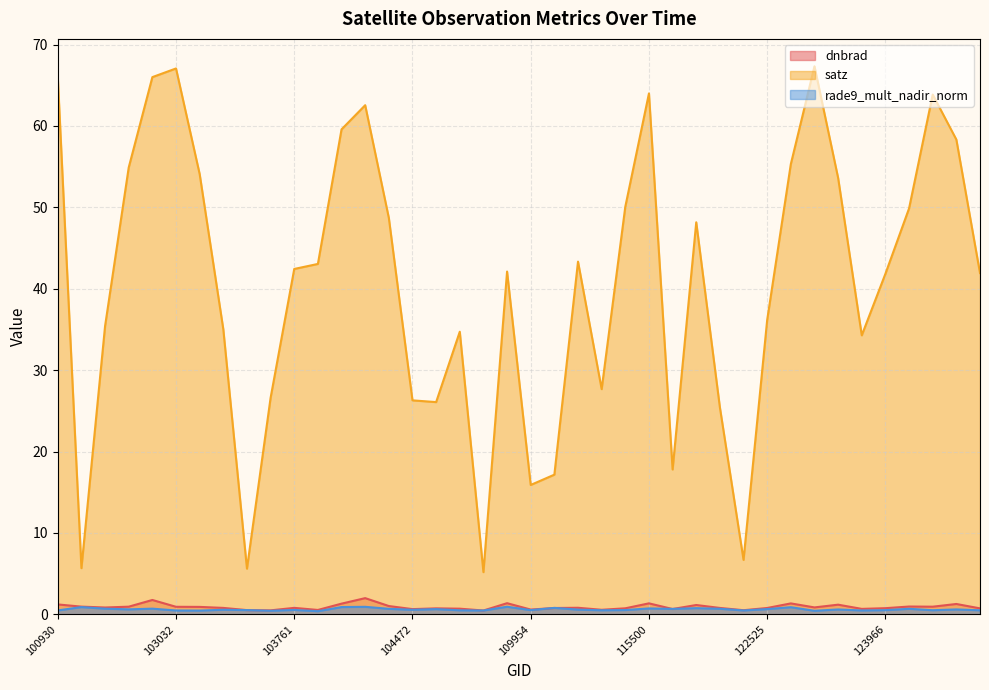

Reading left to right, transcribe all the data shown in this chart.

dnbrad: 1.2	0.9	0.8	0.9	1.8	0.9	0.9	0.8	0.5	0.5	0.8	0.5	1.3	2.0	1.0	0.6	0.7	0.7	0.5	1.4	0.6	0.8	0.8	0.6	0.7	1.3	0.7	1.1	0.8	0.5	0.8	1.3	0.8	1.2	0.7	0.8	1.0	0.9	1.3	0.7
satz: 66.0	5.7	35.4	54.9	66.0	67.1	54.1	35.0	5.6	26.6	42.4	43.0	59.6	62.5	48.7	26.3	26.1	34.7	5.2	42.1	15.9	17.2	43.3	27.7	50.1	64.0	17.8	48.2	25.4	6.7	36.2	55.3	67.3	53.6	34.3	41.8	49.9	63.9	58.3	41.9
rade9_mult_nadir_norm: 0.5	0.9	0.7	0.6	0.7	0.5	0.5	0.6	0.5	0.4	0.5	0.4	0.9	0.9	0.7	0.6	0.6	0.5	0.5	0.9	0.5	0.8	0.6	0.5	0.5	0.7	0.7	0.8	0.7	0.5	0.6	0.9	0.4	0.6	0.5	0.5	0.7	0.5	0.6	0.5